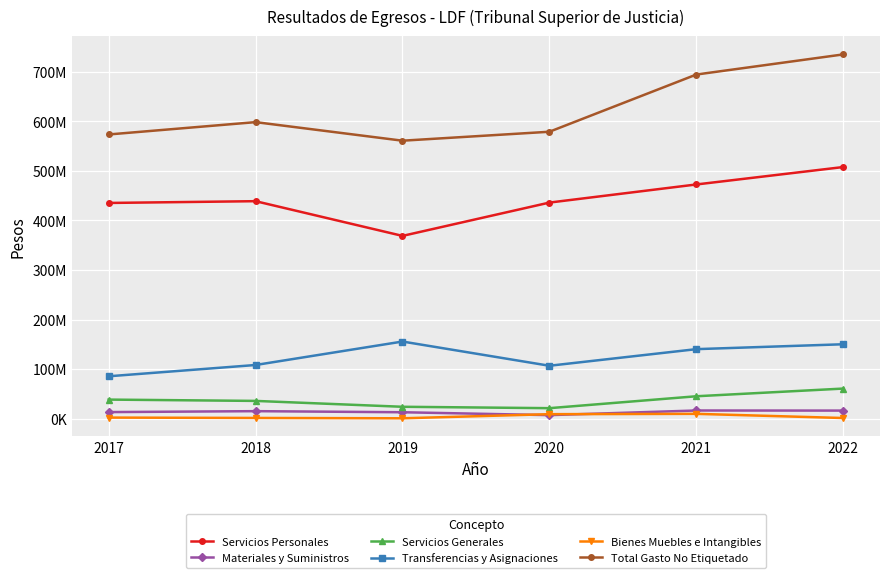

Is the value of Total Gasto No Etiquetado at 2019 greater than the value of Bienes Muebles e Intangibles at 2019?

Yes